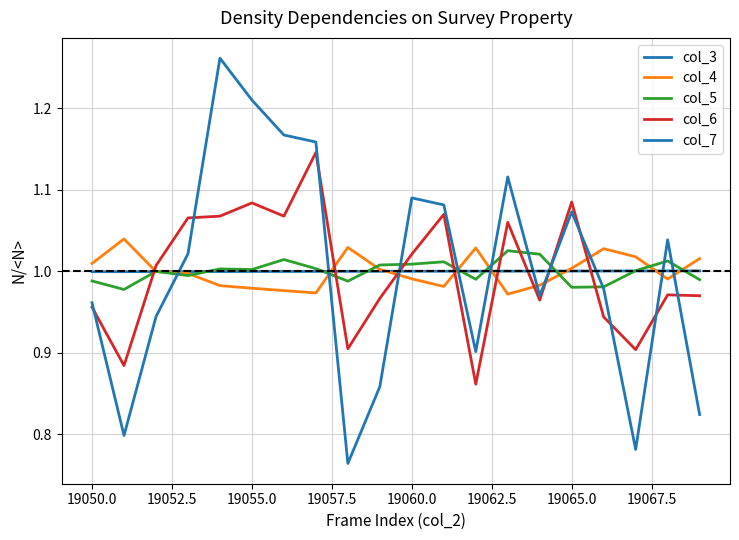

How many lines are shown in the chart?

5